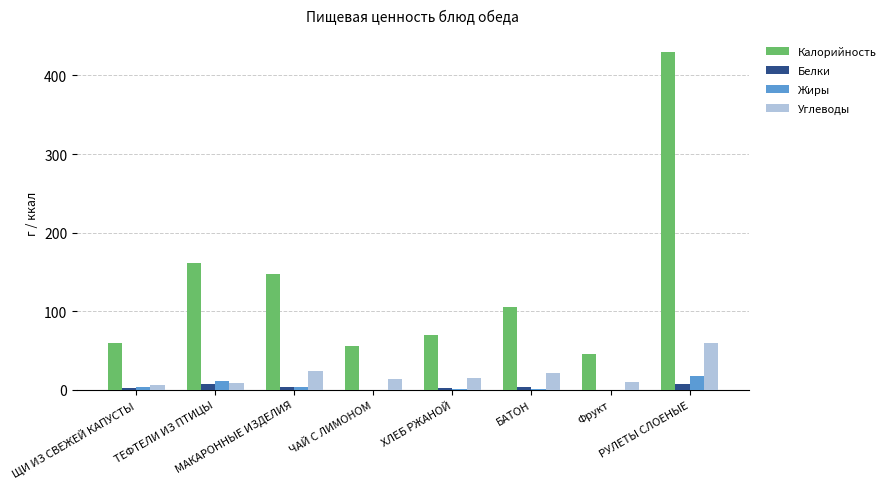

What is the highest value of the Калорийность series?

430